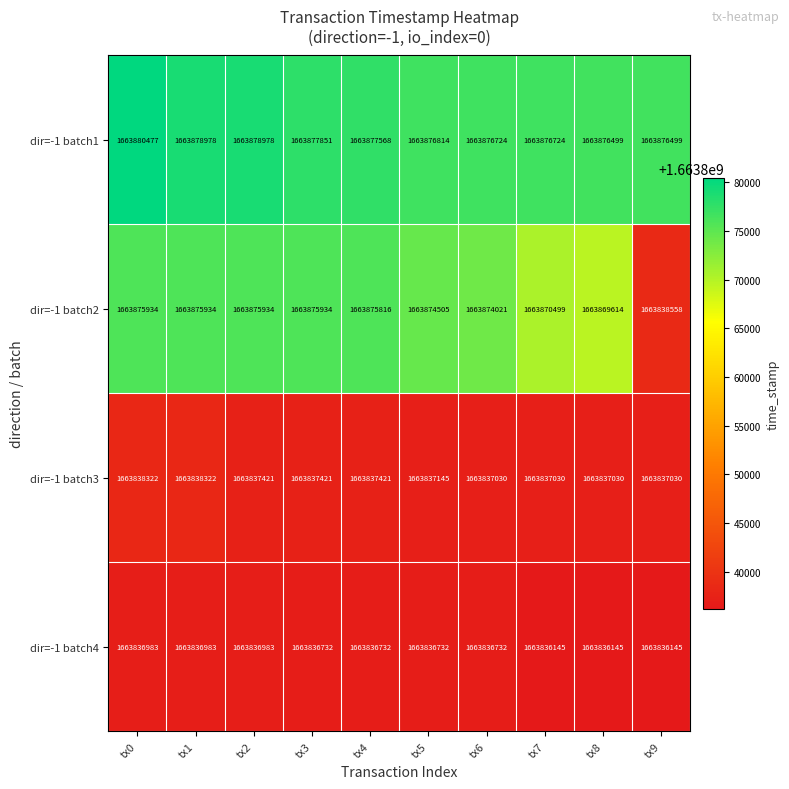

What is the maximum value shown in the chart?

1663880477